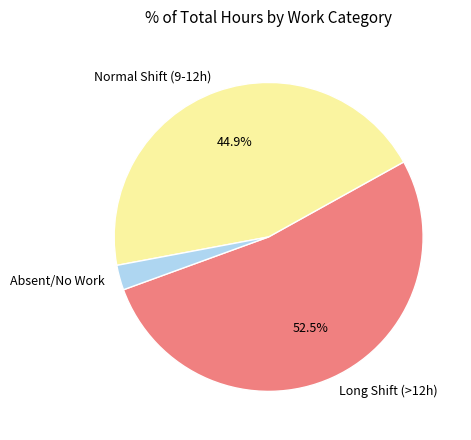

Which category has the smallest portion of the pie?

Absent/No Work